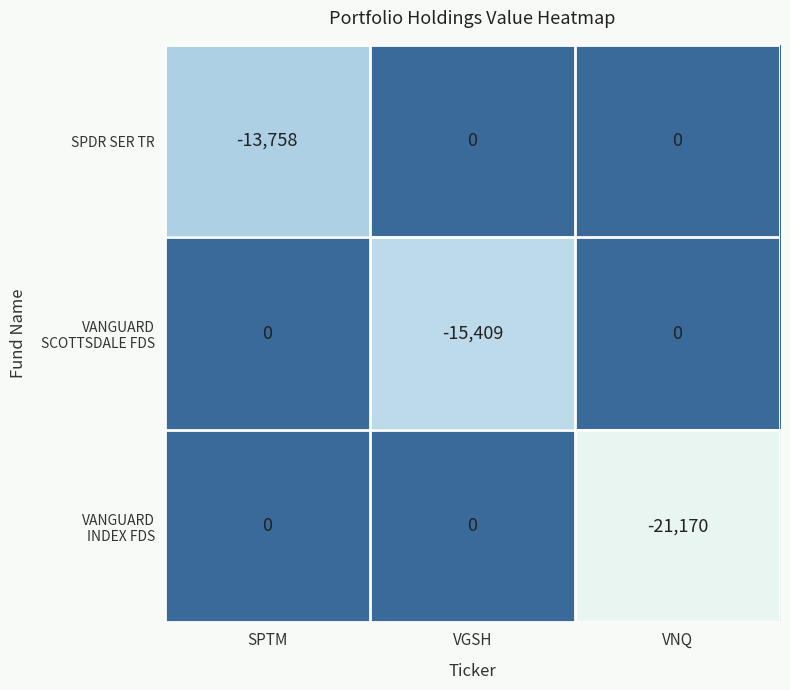

What is the difference between the maximum and minimum values in the SPDR SER TR series?

13758